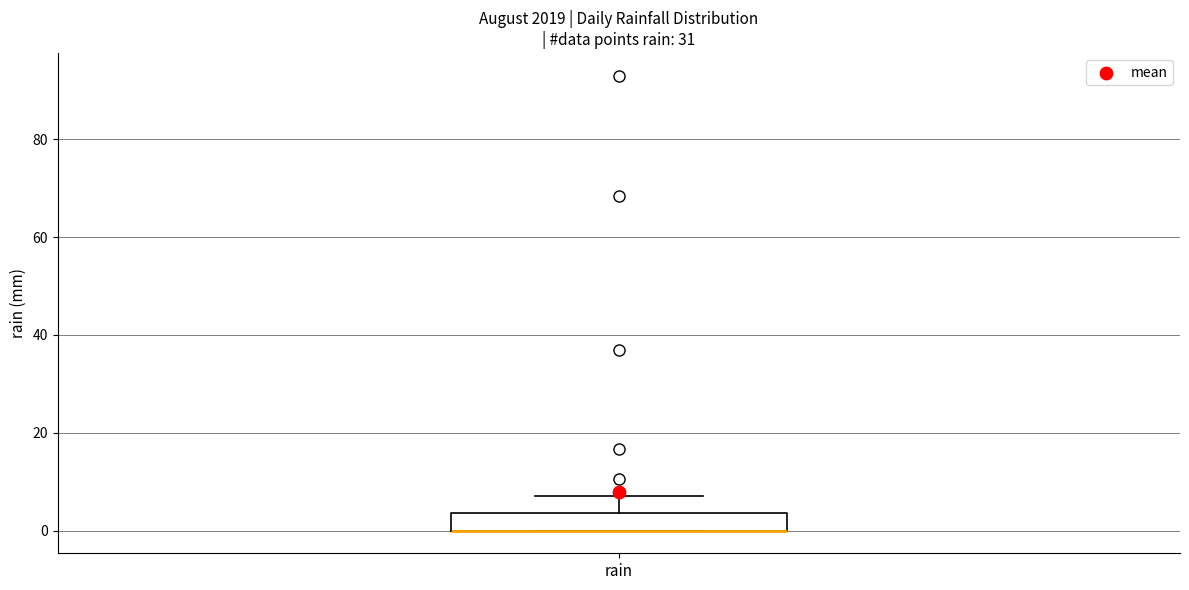

Read this box plot against the y-axis: the position of the median line, the range covered by the box, and the ends of both whiskers. The values are not printed on the chart, so give them approximately, as read against the axis.

median 0 (drawn on the box's lower edge), box 0 to 4, whiskers 0 to 8